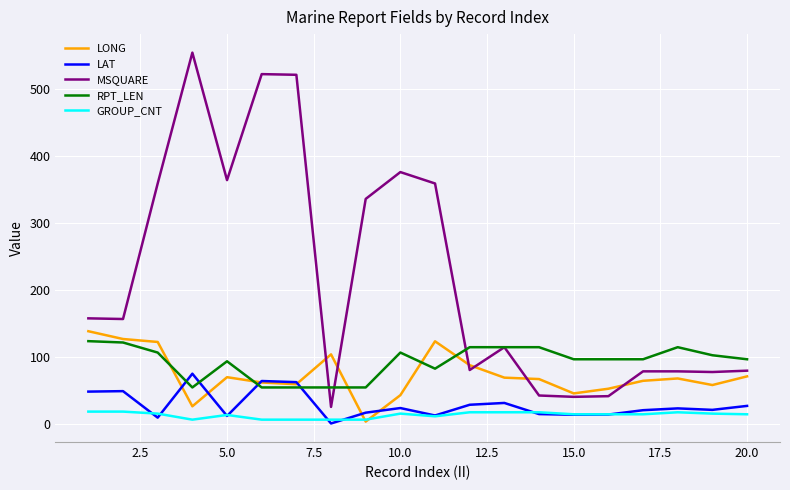

What are all the series names shown in the legend?

LONG, LAT, MSQUARE, RPT_LEN, GROUP_CNT